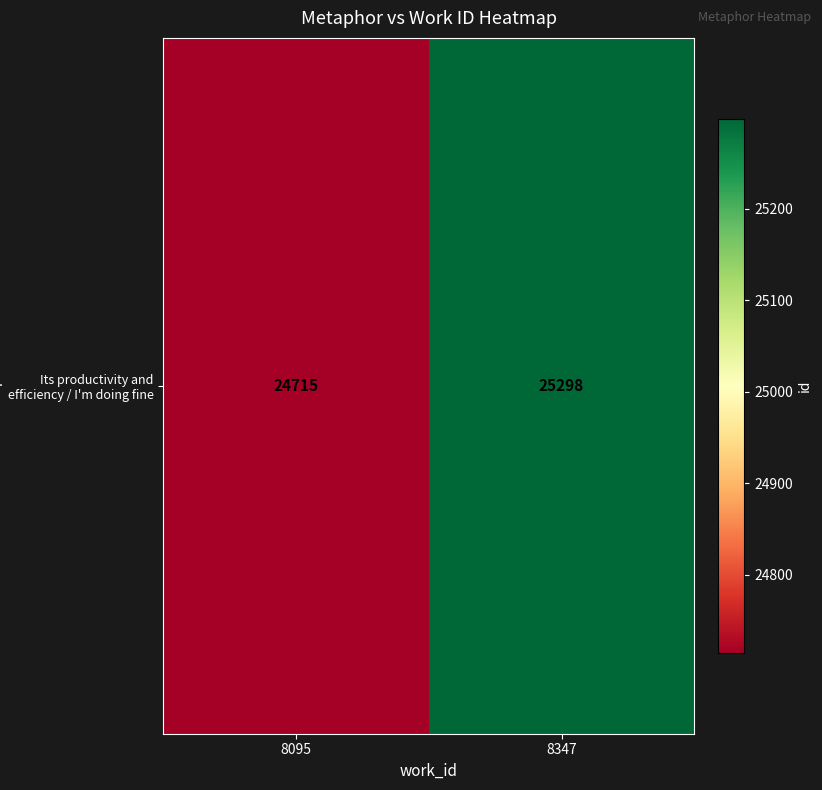

What is the minimum value shown in the chart?

24715